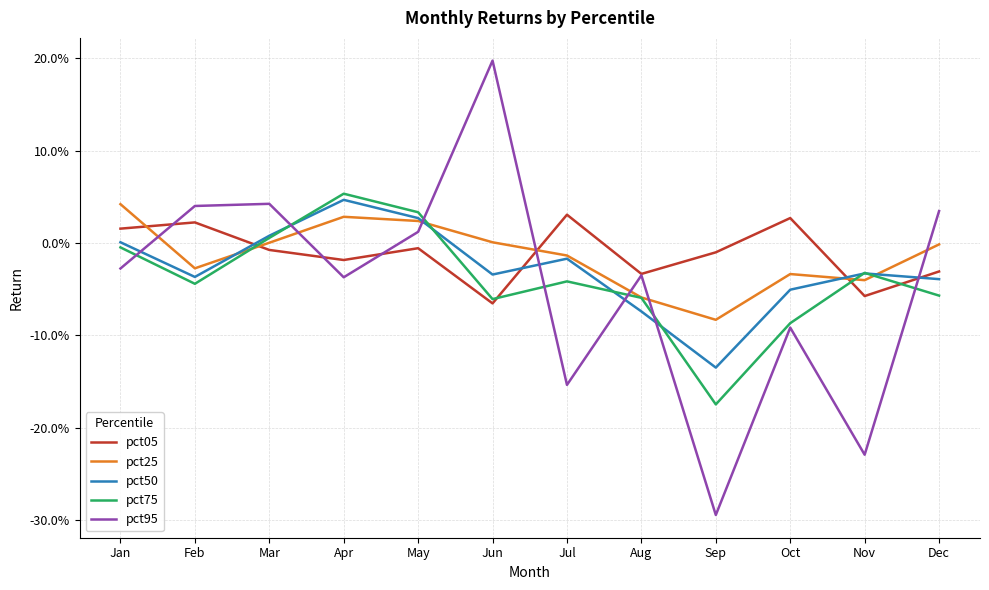

What is the difference between the second highest and second lowest values in the pct75 series?

0.1